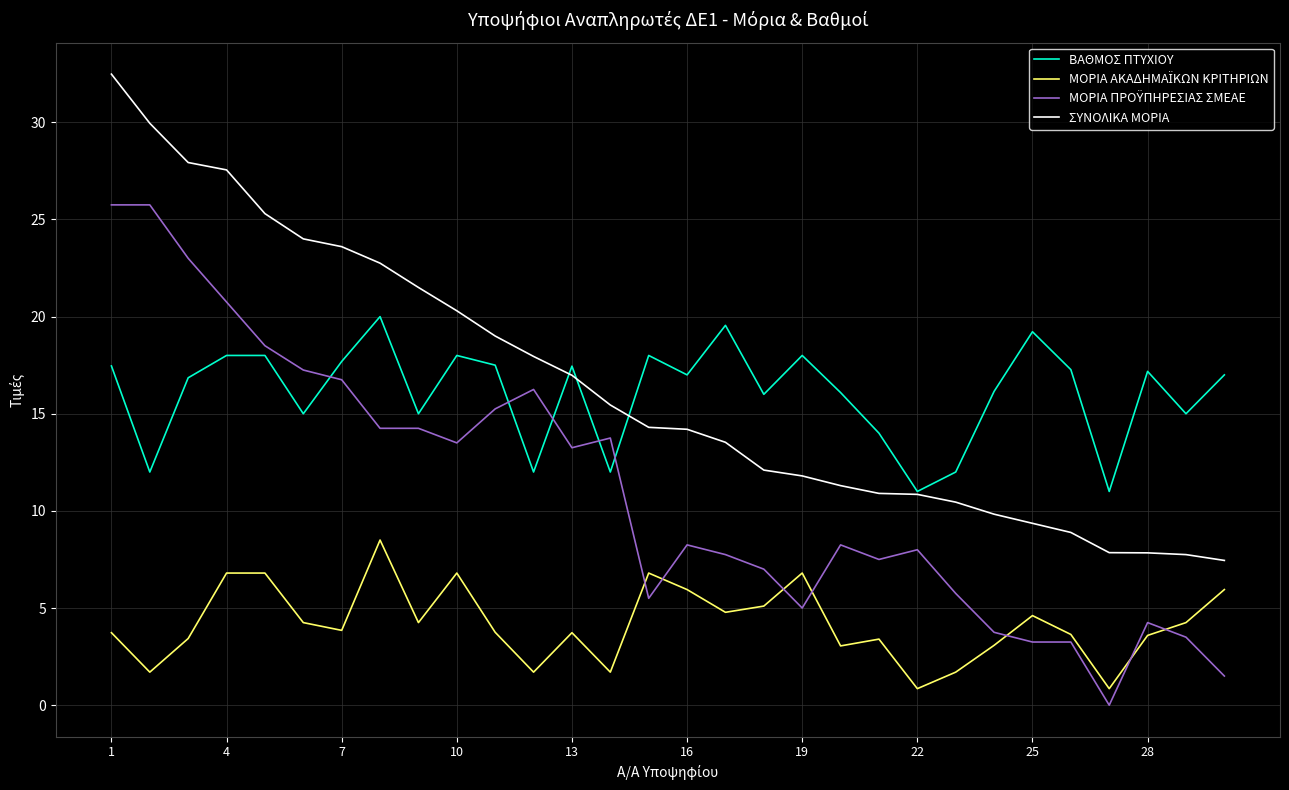

What is the minimum value for ΣΥΝΟΛΙΚΑ ΜΟΡΙΑ?

7.5